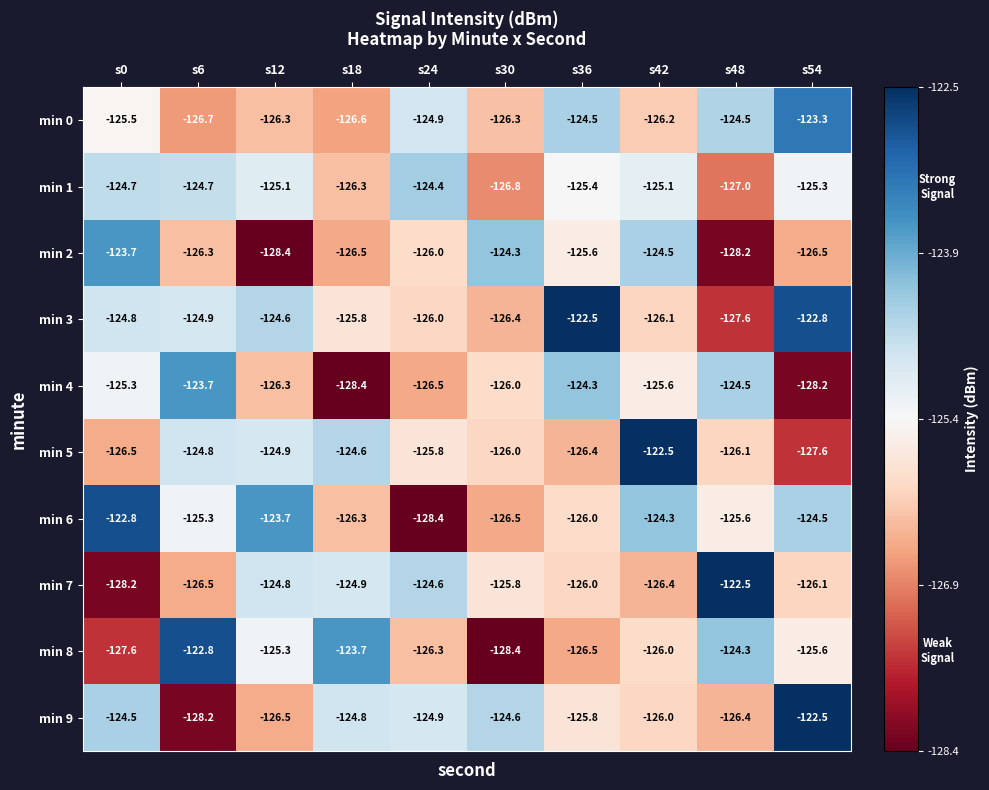

What is the greatest value displayed?

-122.5